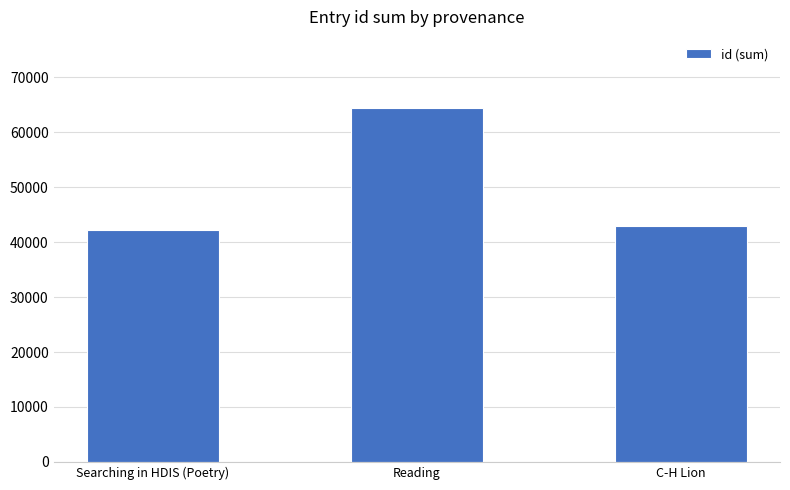

How many data points are less than 42873?

1